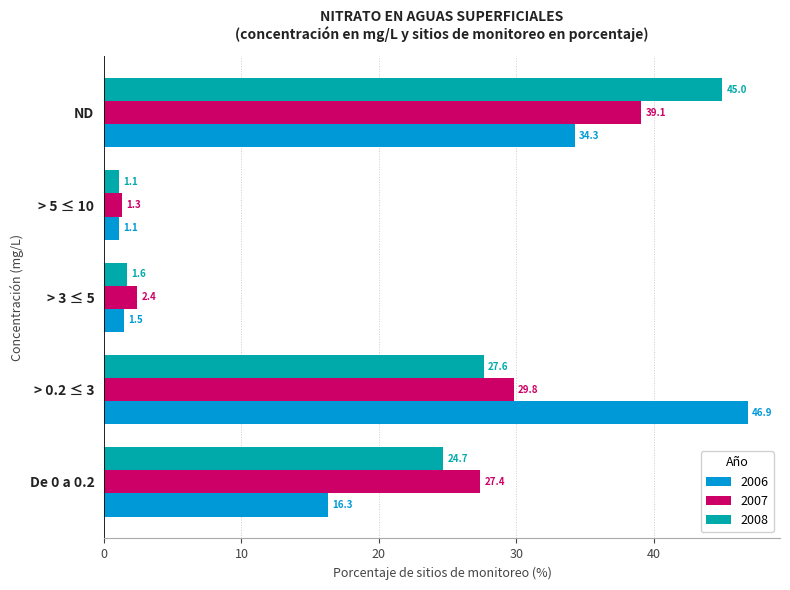

What is the difference between the highest and lowest values at De 0 a 0.2?

11.1